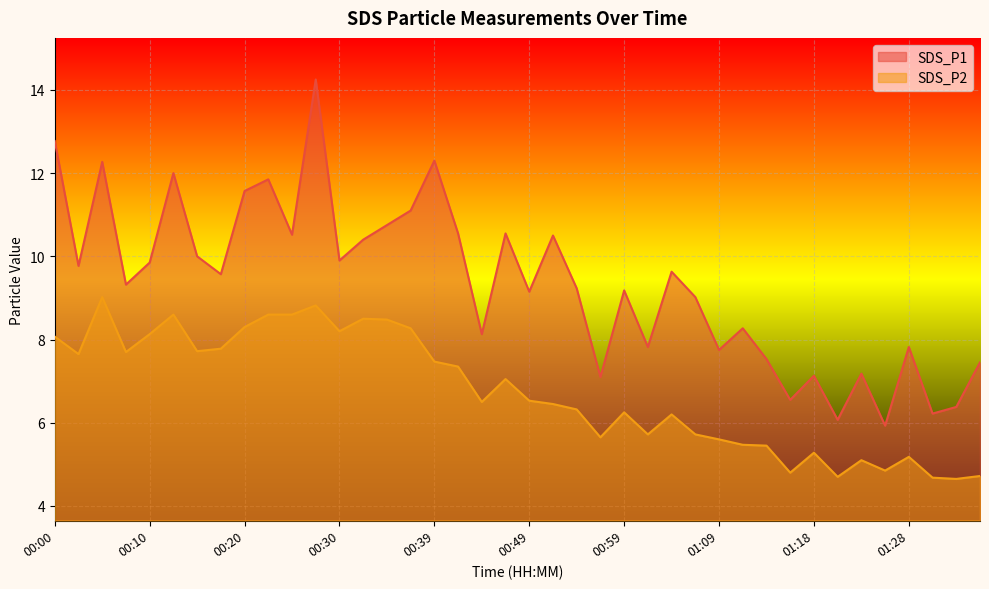

Is the value of SDS_P2 at 00:15 greater than the value of SDS_P1 at 00:47?

No